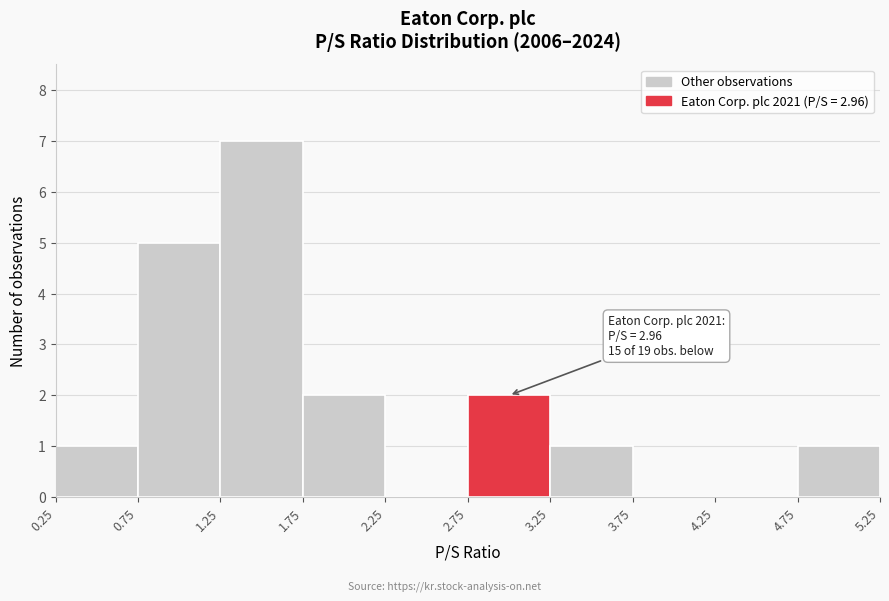

Which range on the x-axis has the tallest bar?

1.25 to 1.75